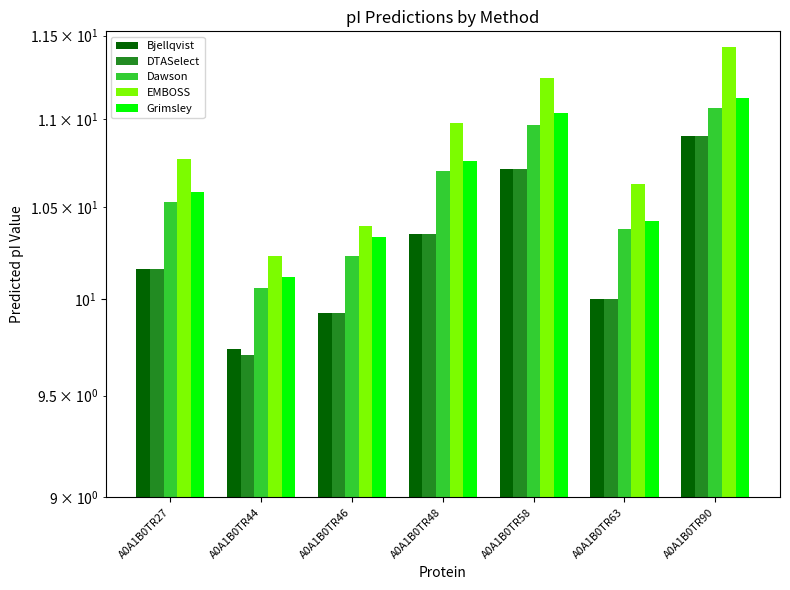

Which series changed the most between A0A1B0TR58 and A0A1B0TR63?

Bjellqvist